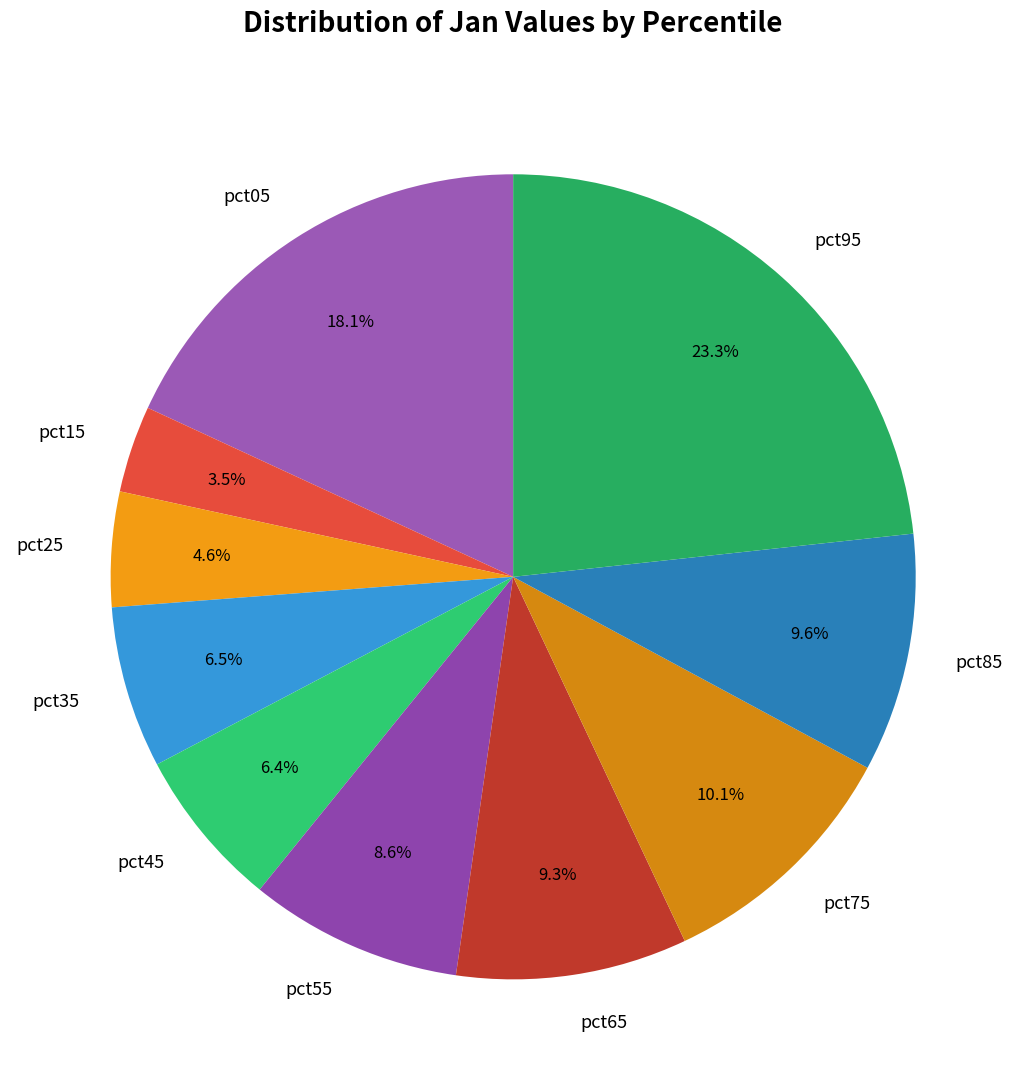

Which slice is the smallest?

pct15